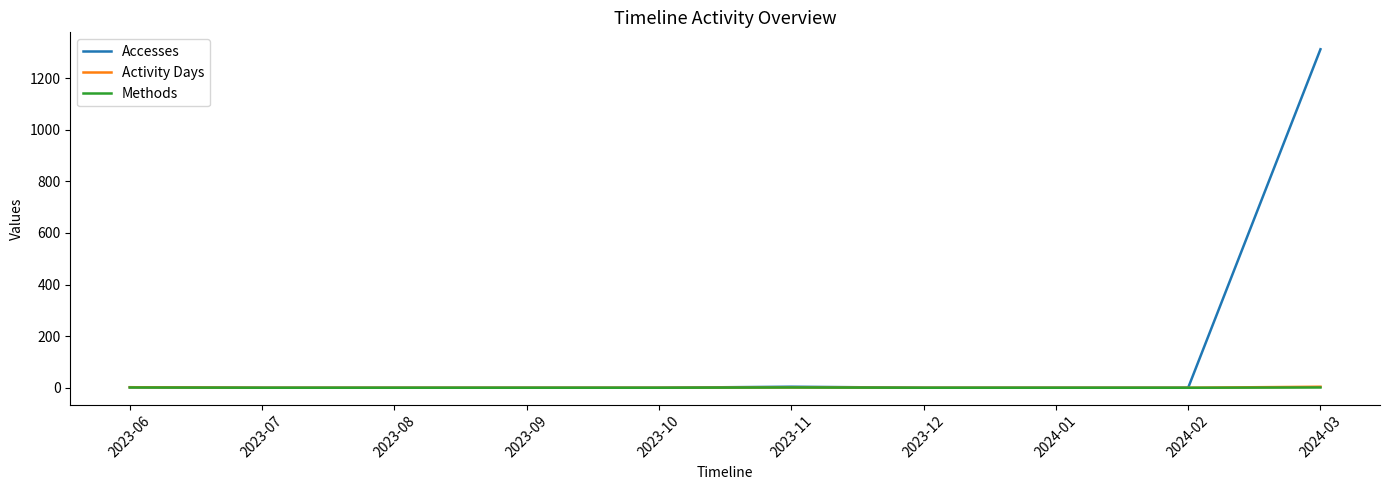

Which series has the largest total across all categories?

Accesses